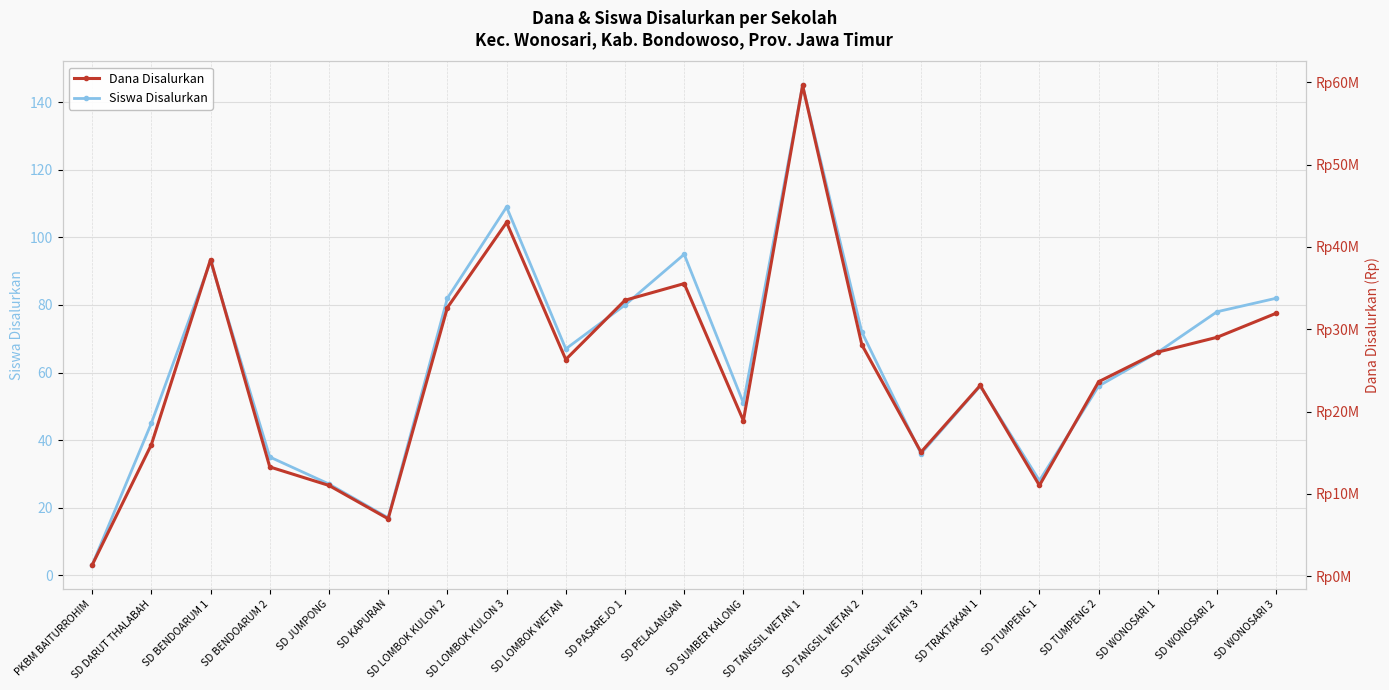

Where does the Siswa Disalurkan series first go above 66?

SD BENDOARUM 1